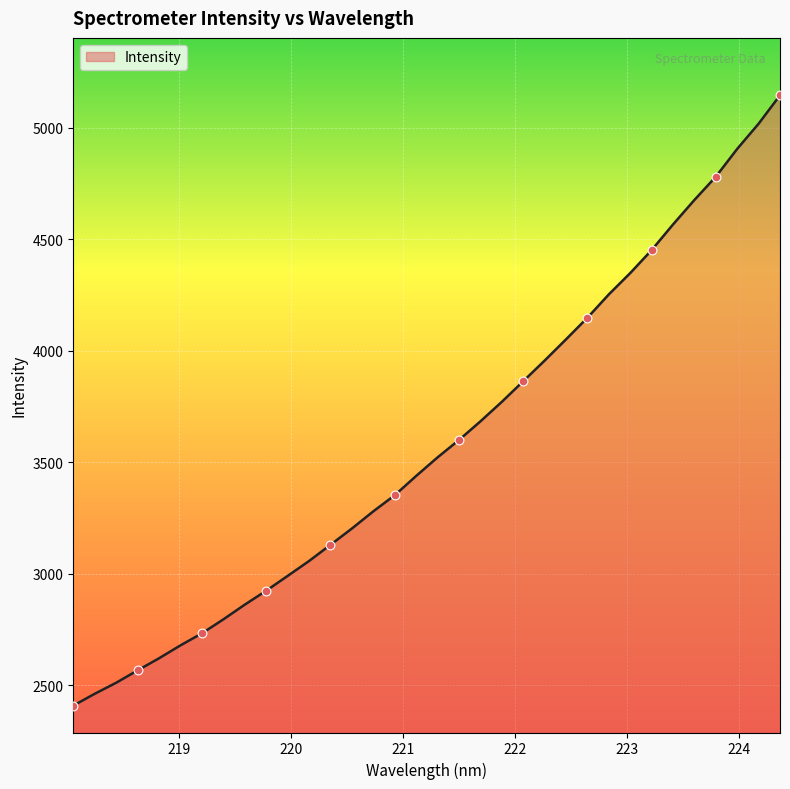

What is the smallest value displayed?

2409.5